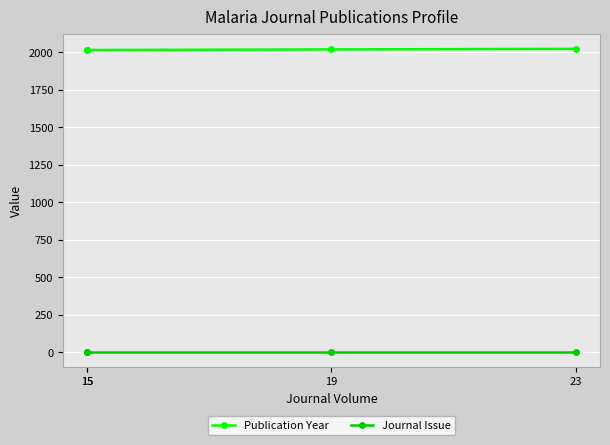

At which category does the chart reach its minimum across all series?

15